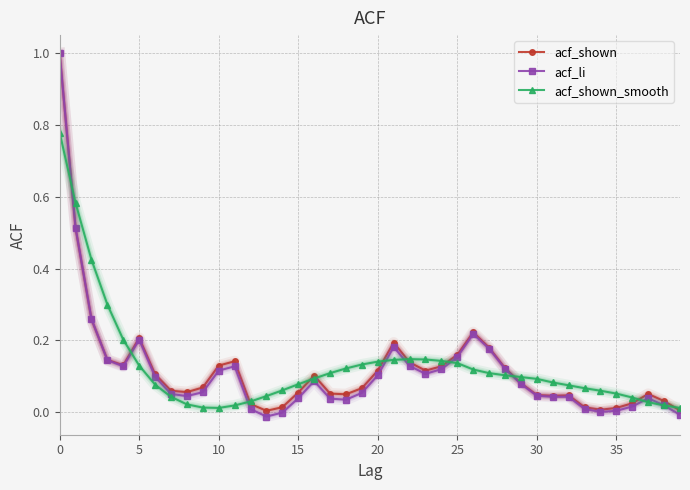

What is the maximum value shown in the chart?

1.0